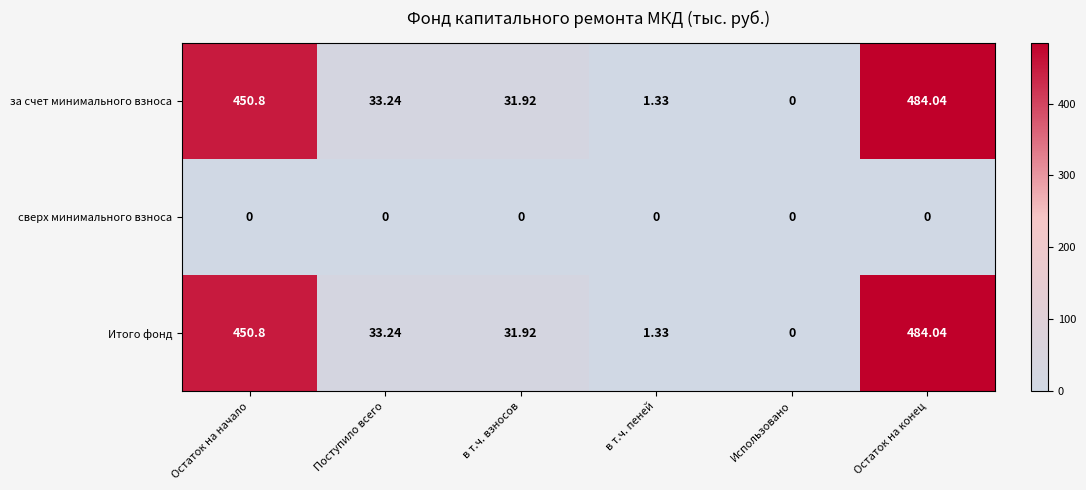

List the labels in order of Итого фонд value, largest first.

Остаток на конец, Остаток на начало, Поступило всего, в т.ч. взносов, в т.ч. пеней, Использовано